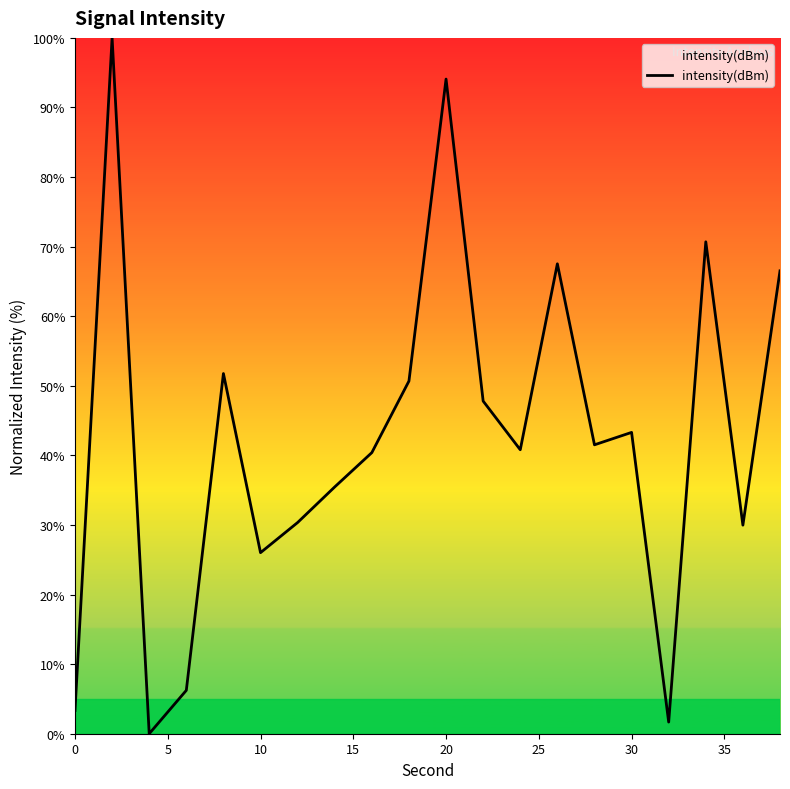

What is the maximum value shown in the chart?

100.0